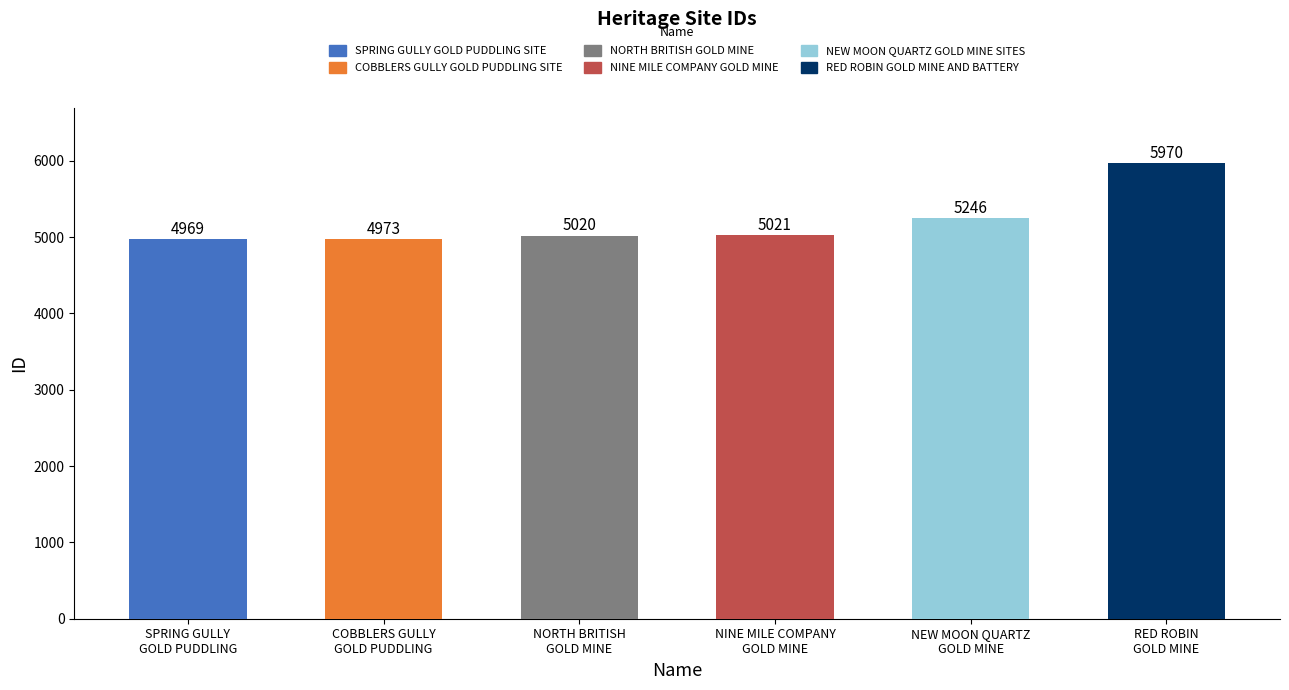

What is the average value?

5200